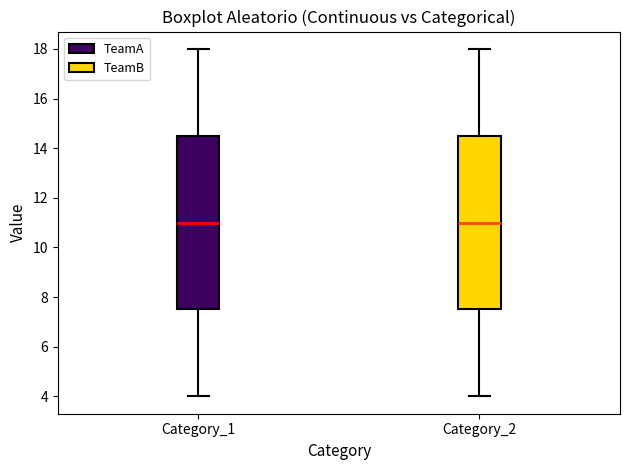

Where is the lower edge of the box for Category_2 on the y-axis? The values are not printed on the chart, so give them approximately, as read against the axis.

7.6